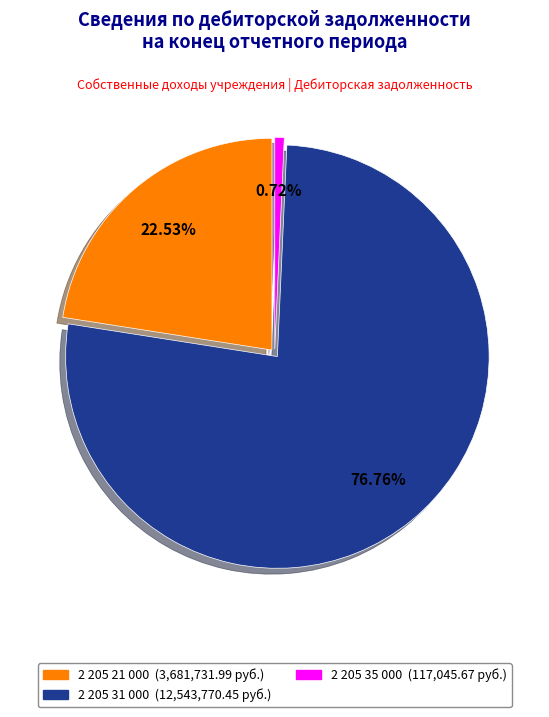

Is there a majority slice in this chart?

Yes